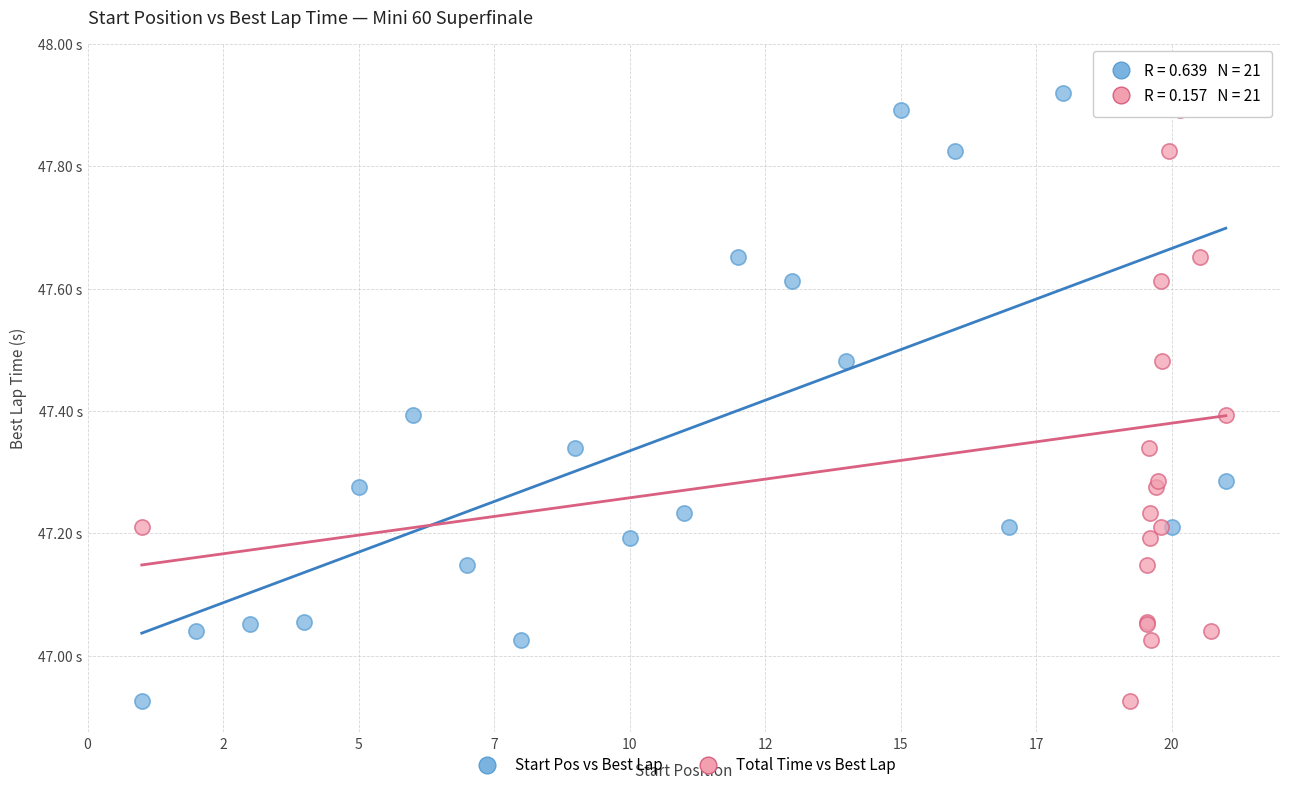

What are all the series names shown in the legend?

Start Pos vs Best Lap, Total Time vs Best Lap